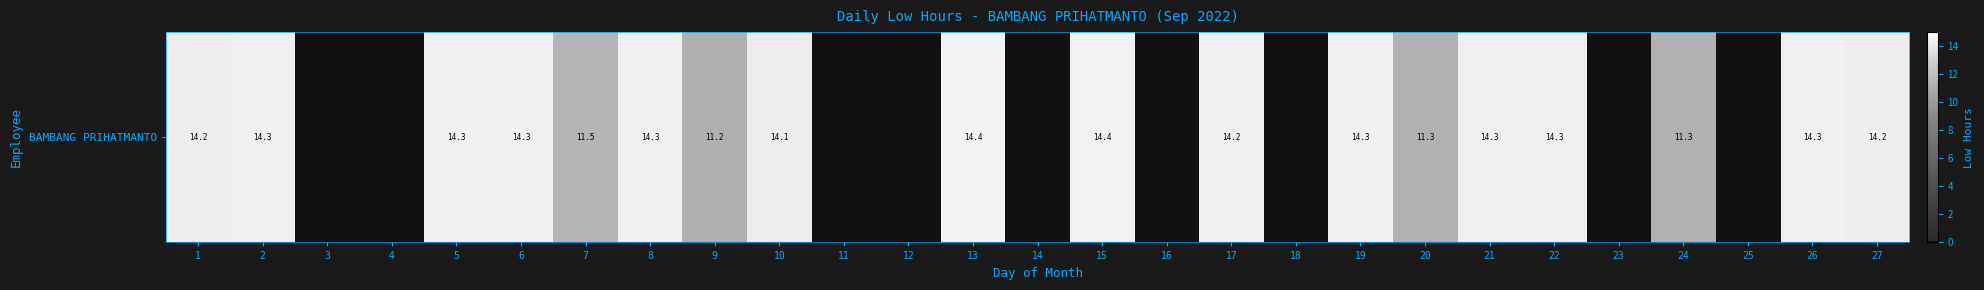

At which category does the chart reach its peak across all series?

13